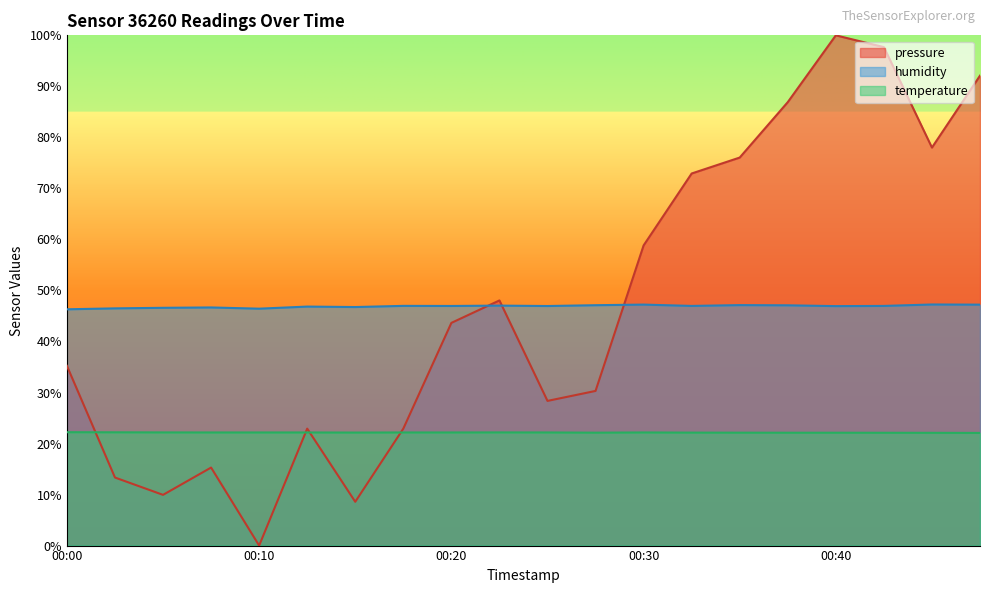

Does the chart have visible grid lines?

No